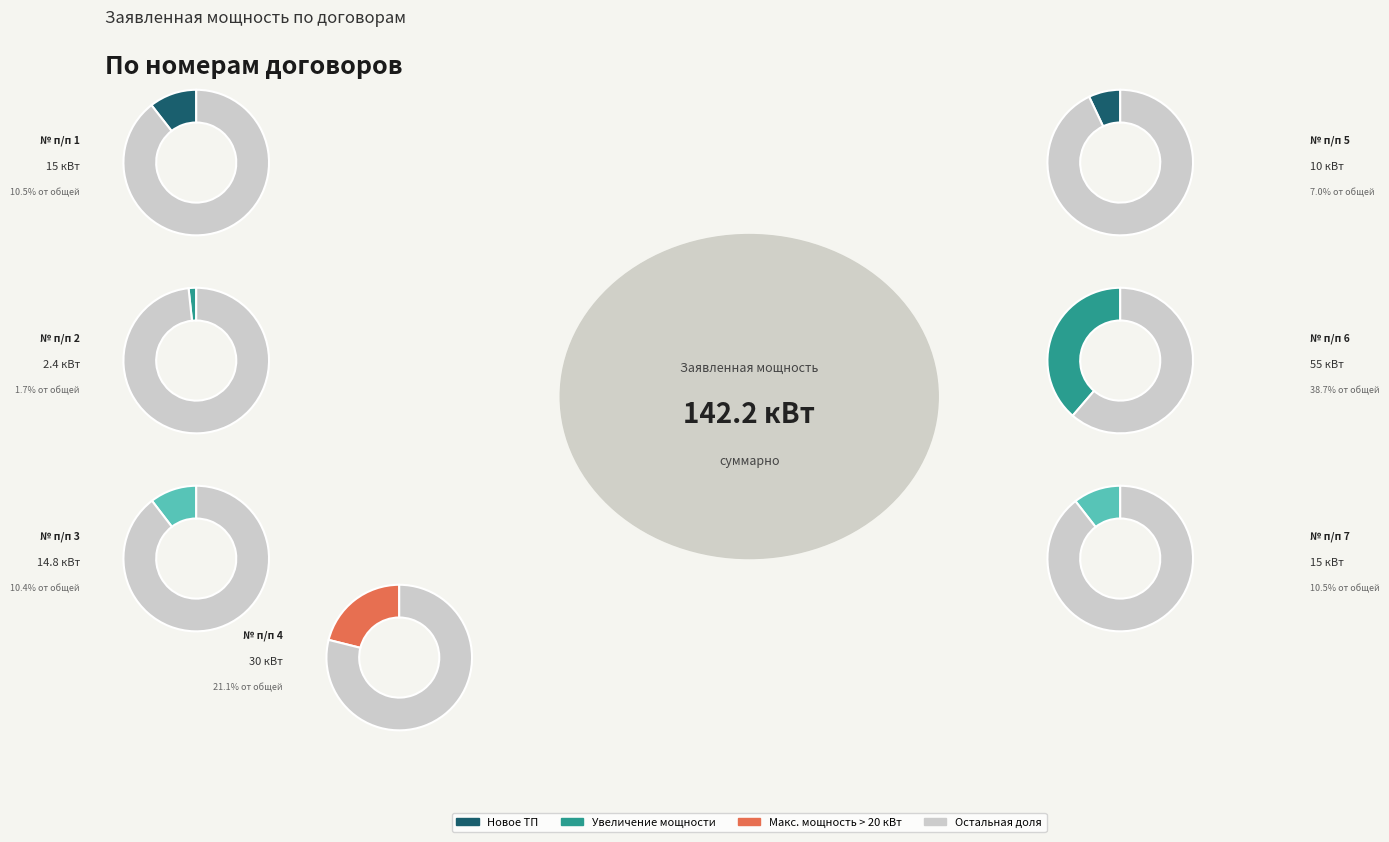

Is the sum of 6 and 5 greater than half?

No